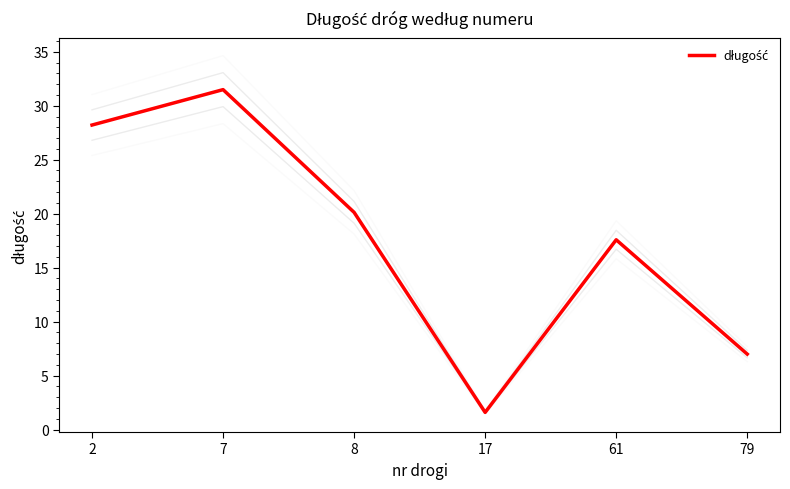

How many points are higher than both their immediate neighbors (excluding endpoints)?

2